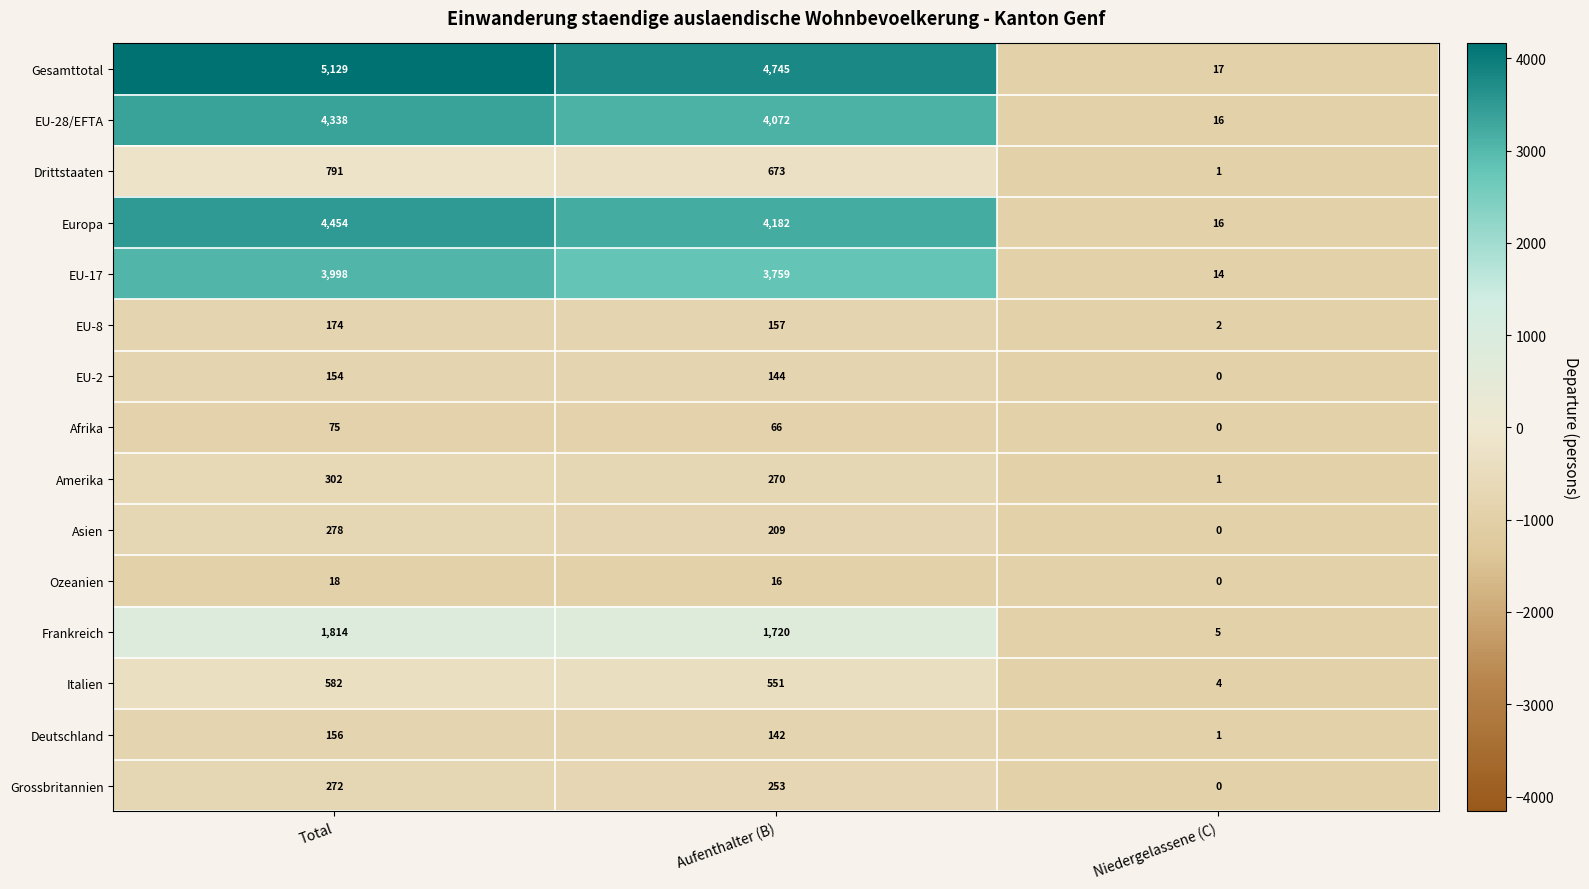

What is the sum of all Europa values?

8652